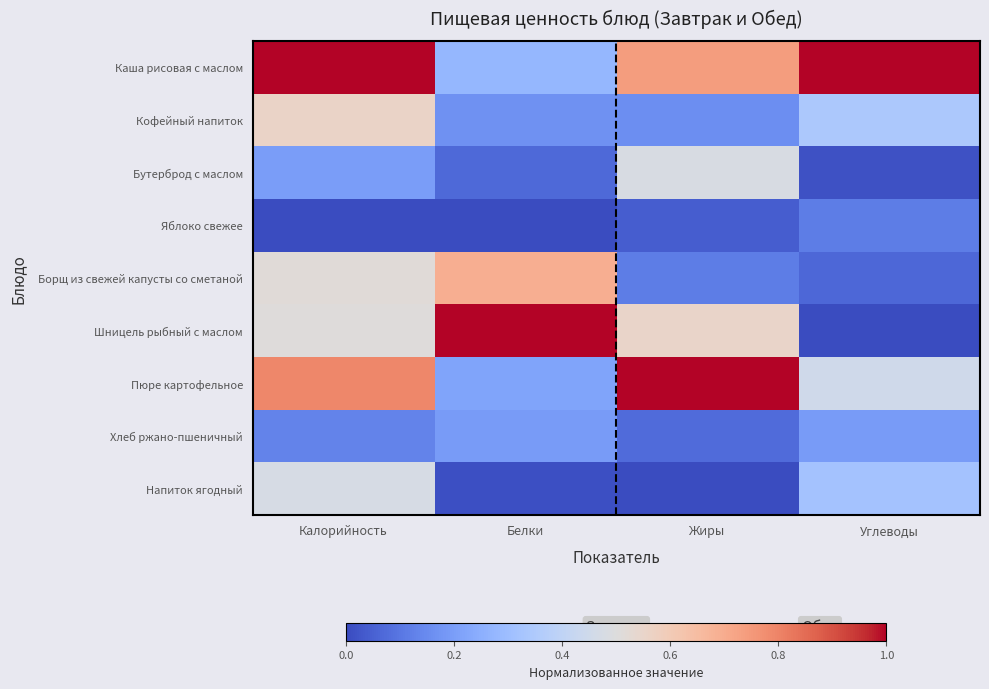

What is the spread (max minus min) of values at Жиры?

1.0